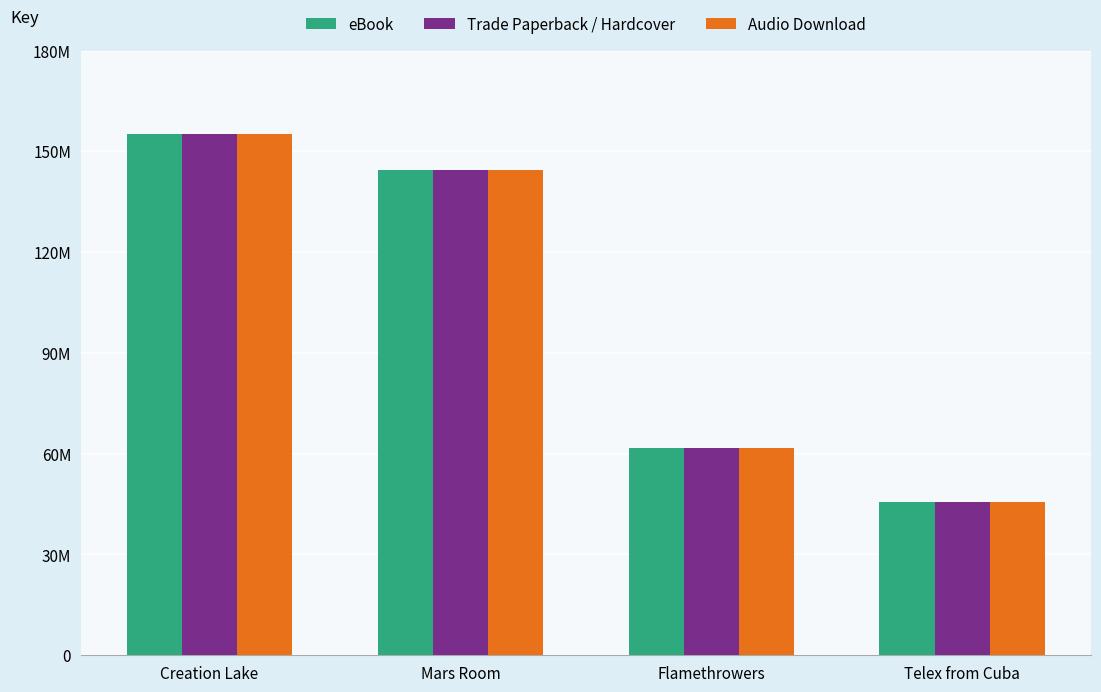

What is the sum of all eBook values?

406760728